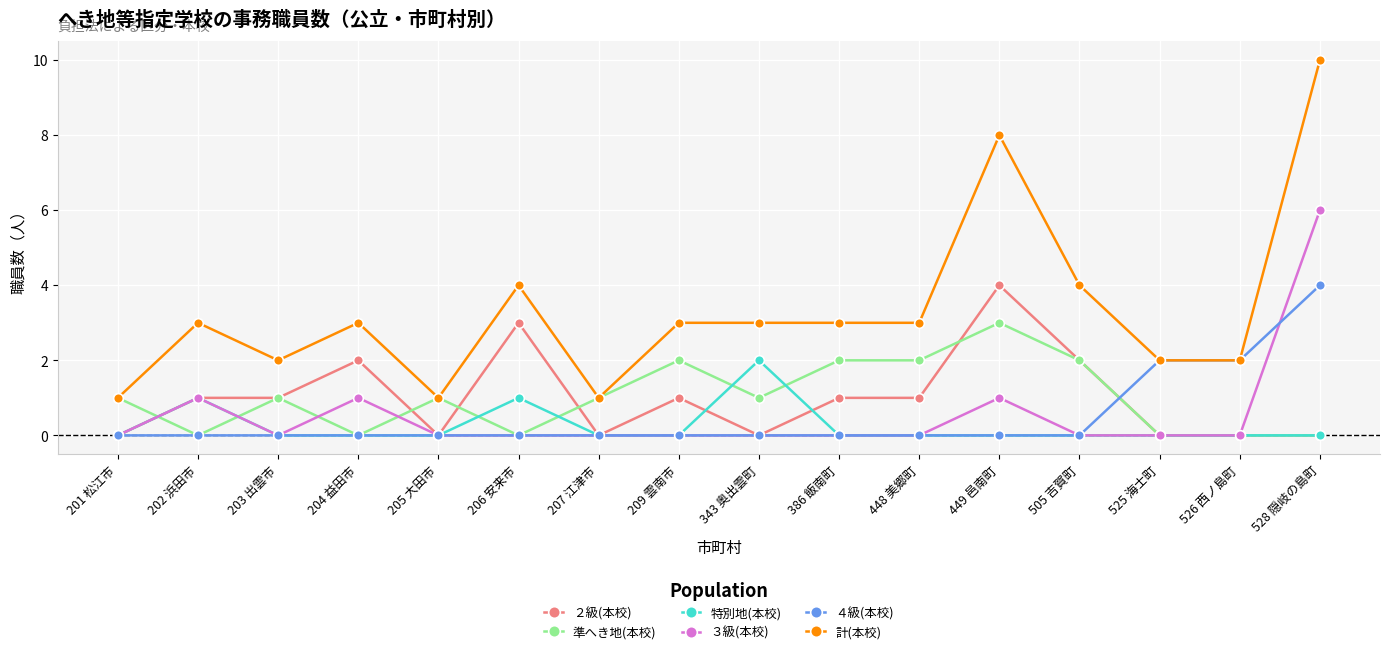

What is the difference between the maximum and second lowest values in the 計(本校) series?

9